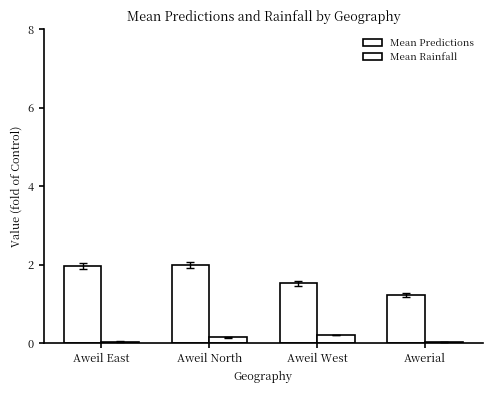

How many bars are there in each group?

2